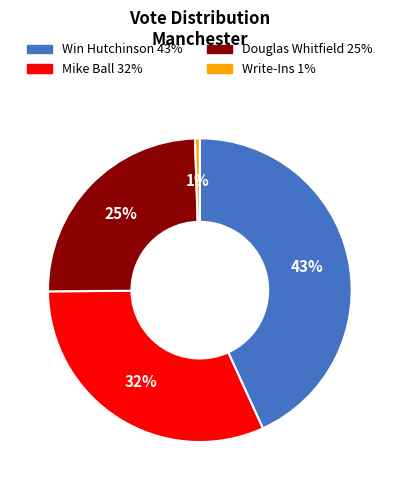

To the nearest percent, what percentage of the pie is Douglas Whitfield?

25%